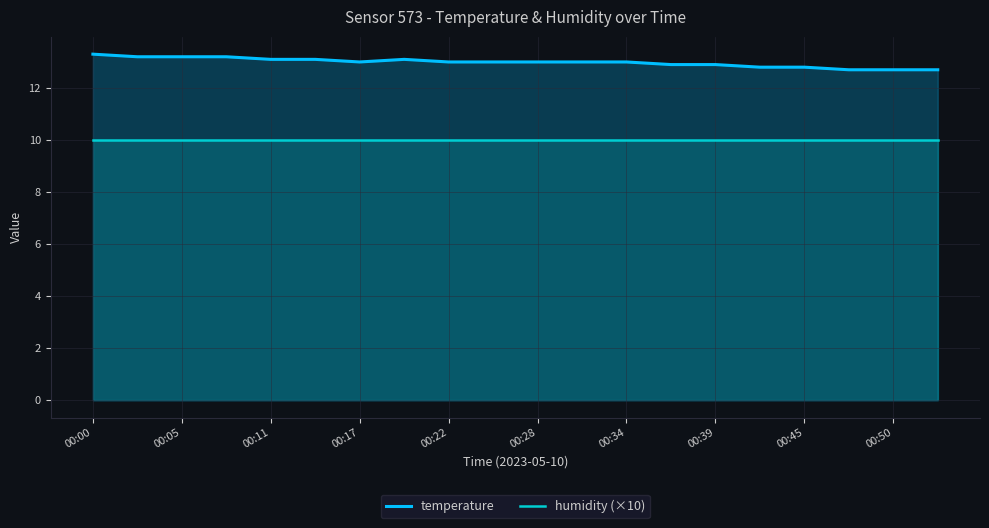

What is the spread (max minus min) of values at 11?

3.0